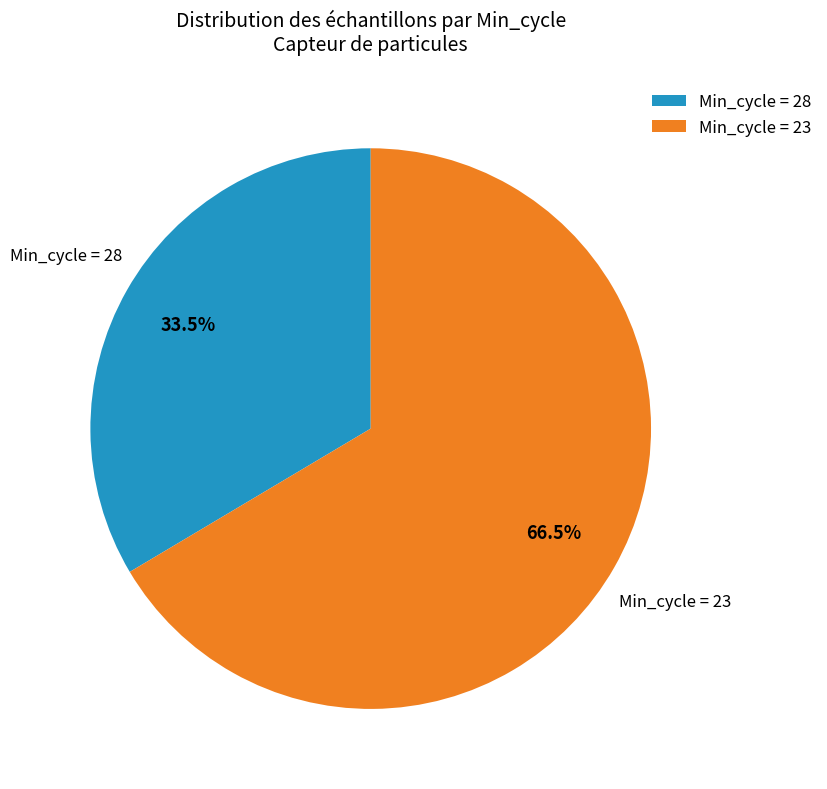

What is the total percentage of Min_cycle = 28 and Min_cycle = 23?

100.0%